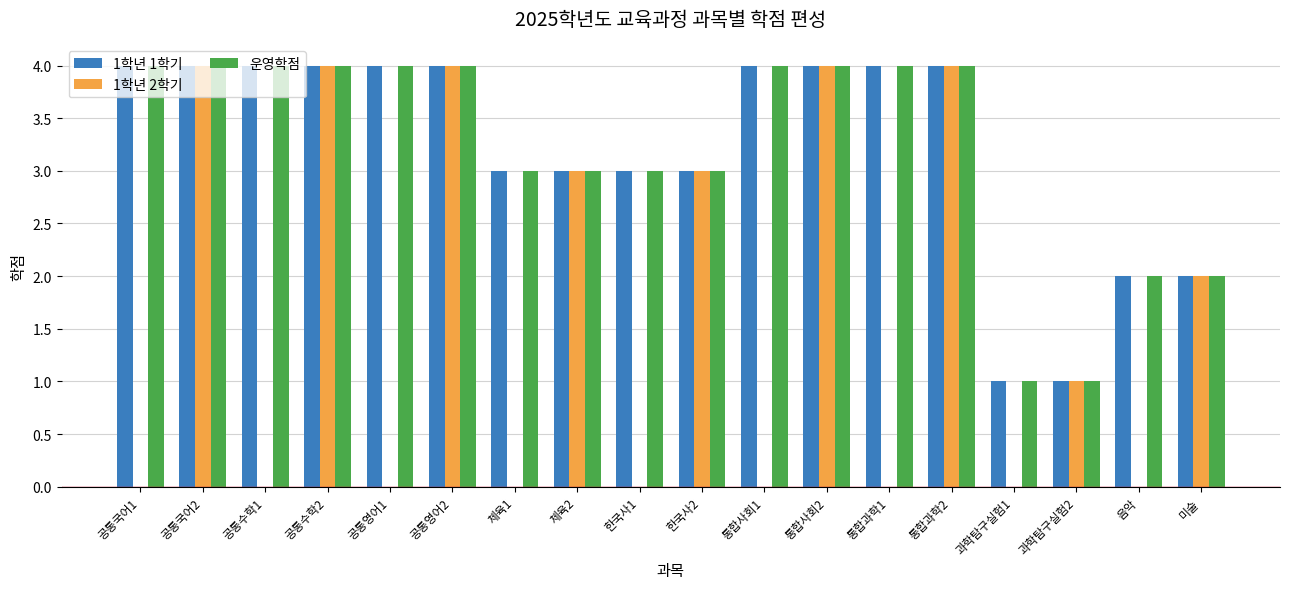

At which label is 1학년 2학기 closest to 2?

미술